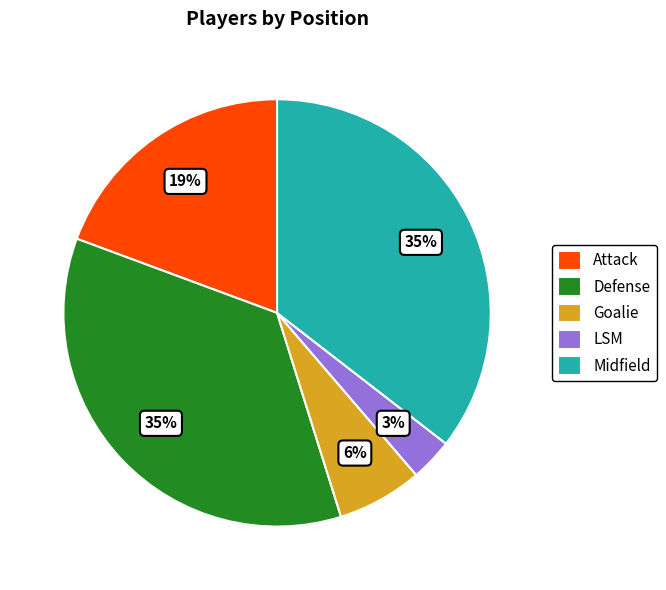

Is the sum of Midfield and Defense greater than half?

Yes